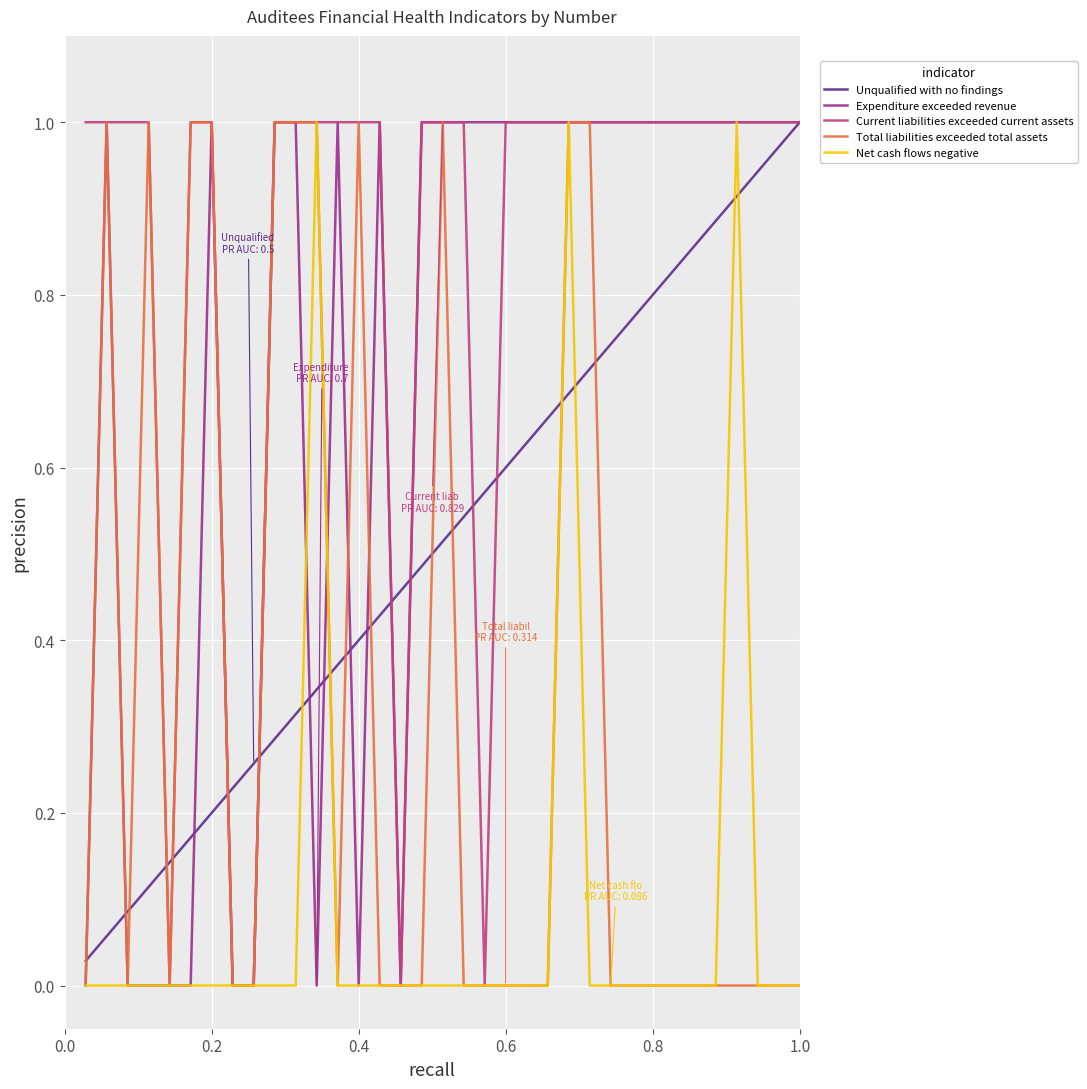

After their last crossing, which series has the higher values: Unqualified with no findings or Total liabilities exceeded total assets?

Unqualified with no findings